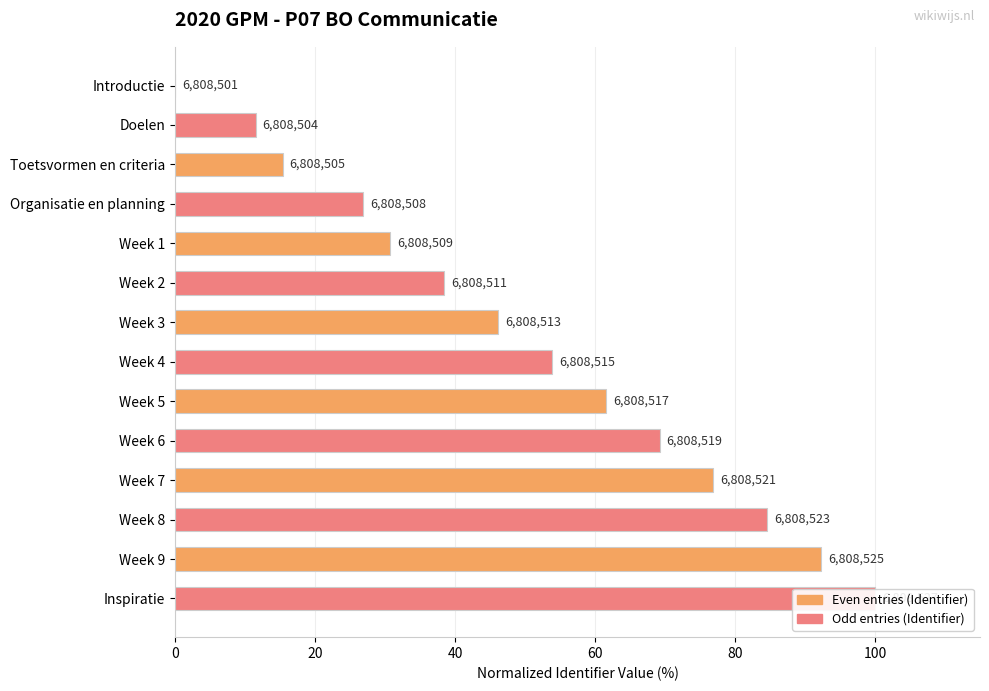

Rank the categories by value from highest to lowest.

Inspiratie, Week 9, Week 8, Week 7, Week 6, Week 5, Week 4, Week 3, Week 2, Week 1, Organisatie en planning, Toetsvormen en criteria, Doelen, Introductie